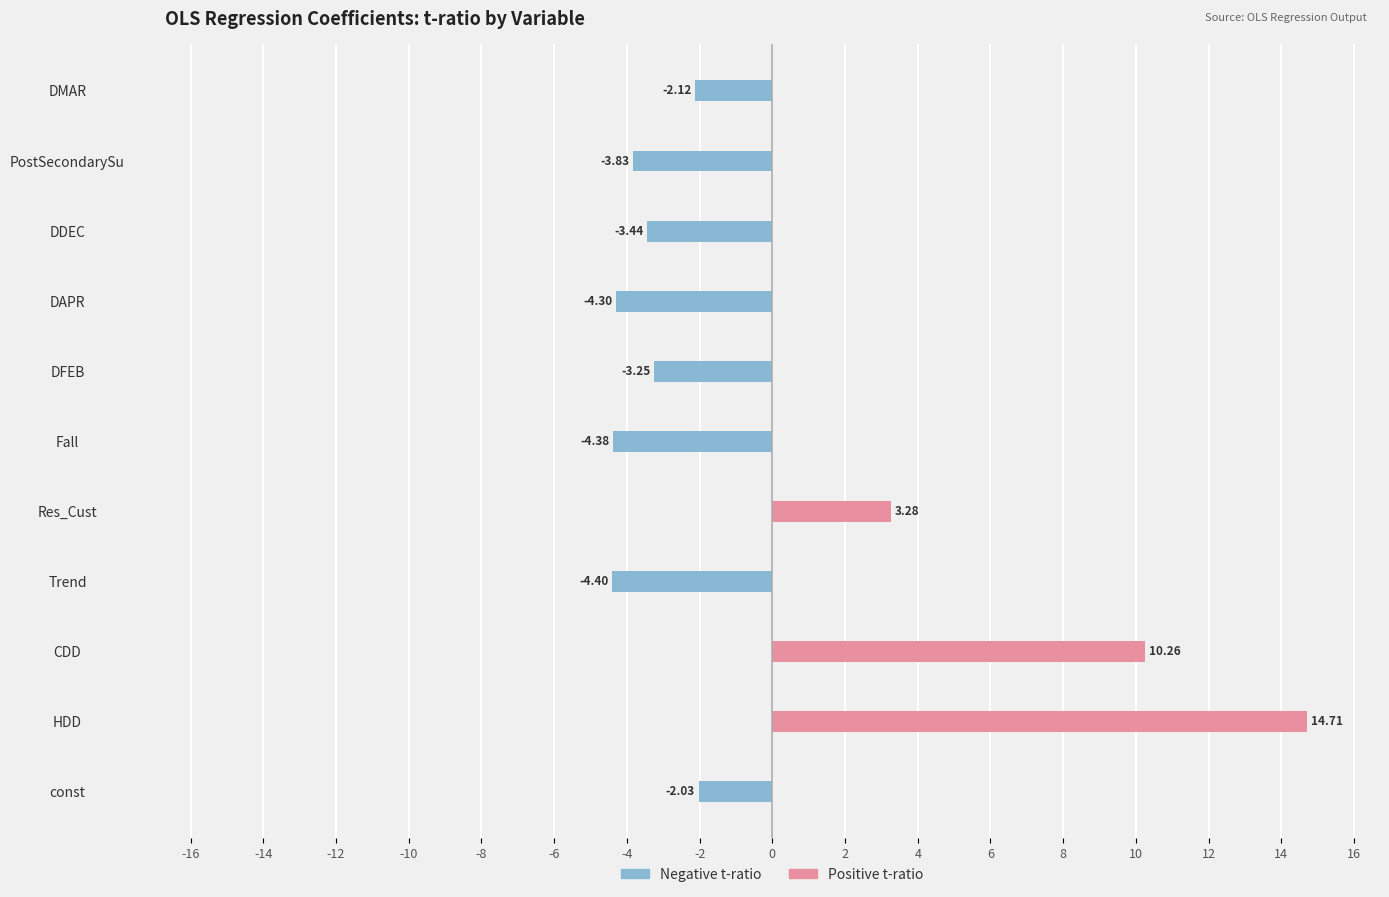

Reading right to left, extract all data points from this chart.

Negative t-ratio: -2.1	-3.8	-3.4	-4.3	-3.3	-4.4	0.0	-4.4	0.0	0.0	-2.0
Positive t-ratio: 0.0	0.0	0.0	0.0	0.0	0.0	3.3	0.0	10.3	14.7	0.0